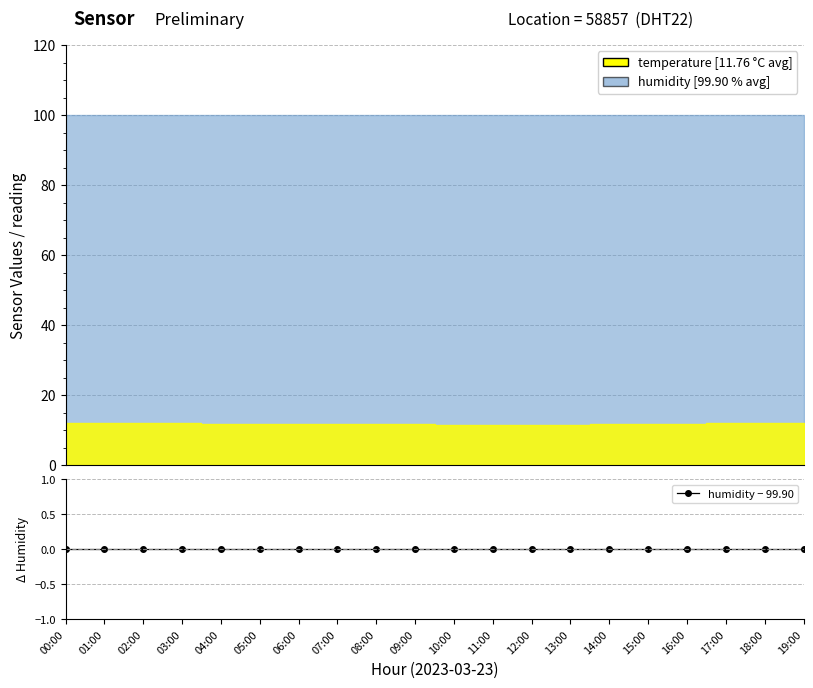

How many lines are shown in the chart?

2